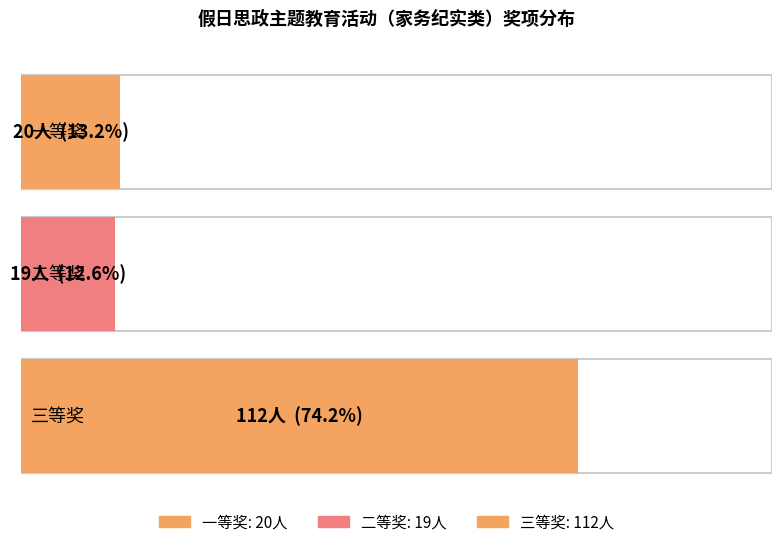

What is the label of the 3rd bar from the left?

三等奖